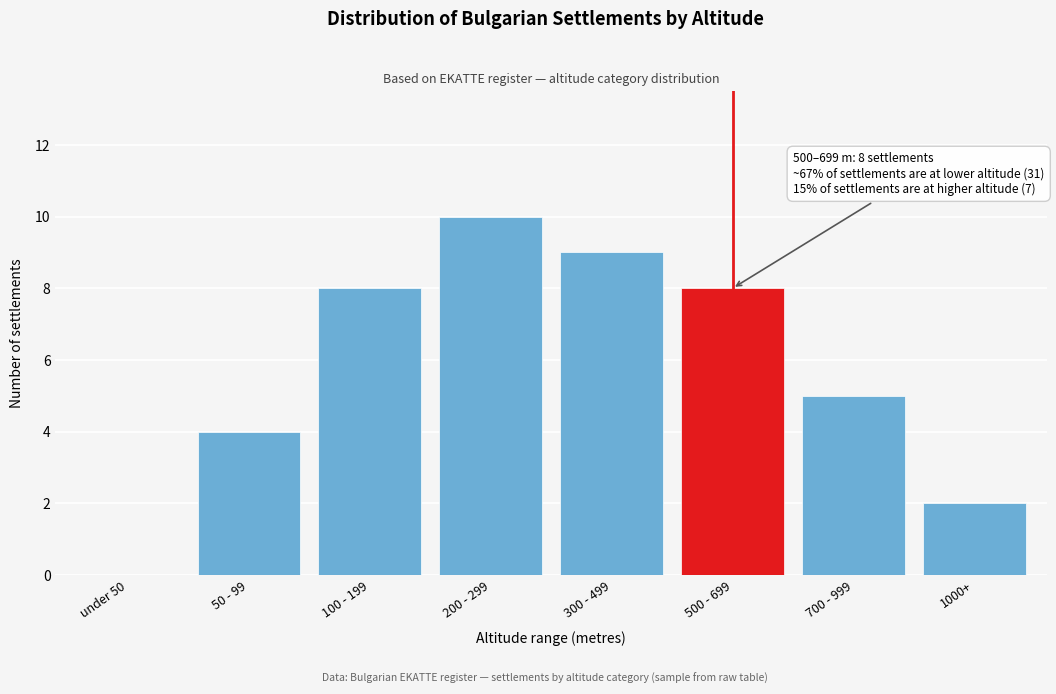

Reading left to right, what are all the values shown in this chart?

under 50=0	50 - 99=4	100 - 199=8	200 - 299=10	300 - 499=9	500 - 699=8	700 - 999=5	1000+=2